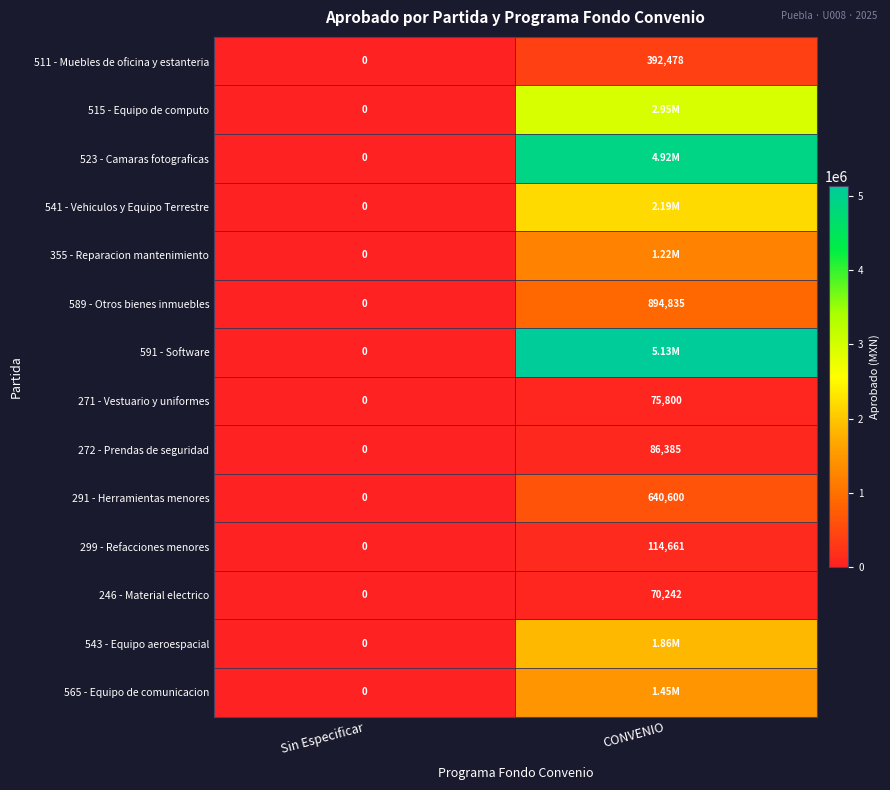

What is the average value of the 272 - Prendas de seguridad series?

43192.5